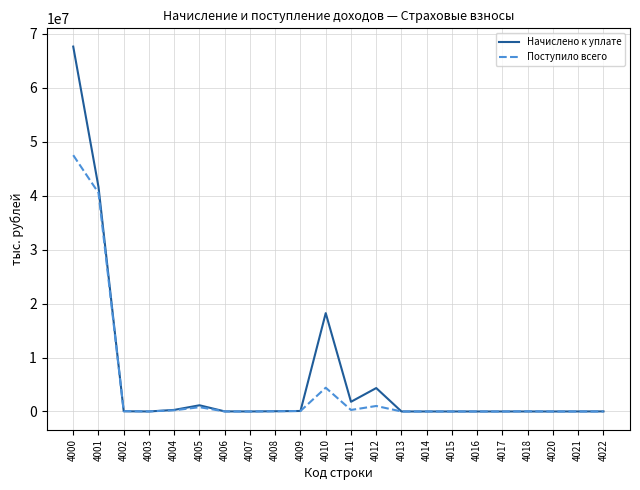

Does the chart display data point markers on the line(s)?

No